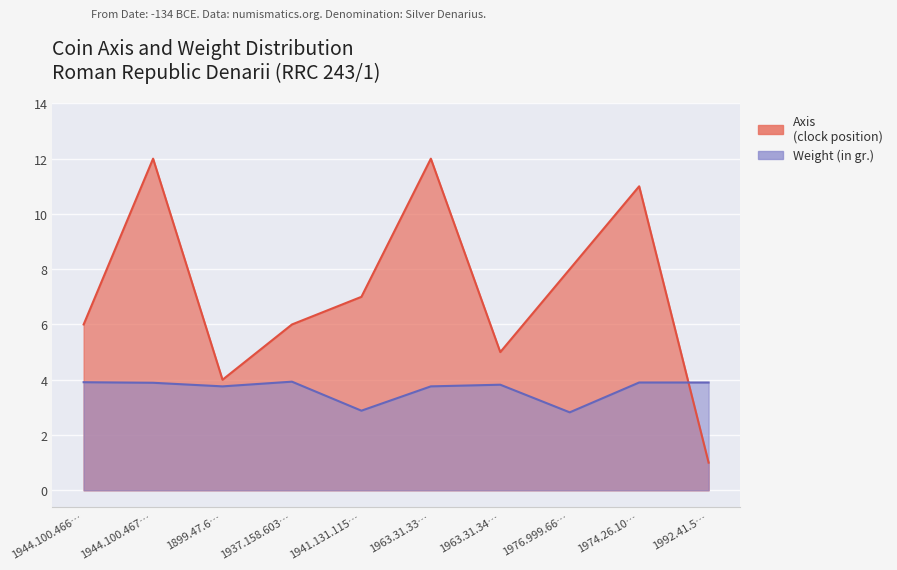

At which category does Weight (in gr.) reach its first local valley?

1899.47.6…